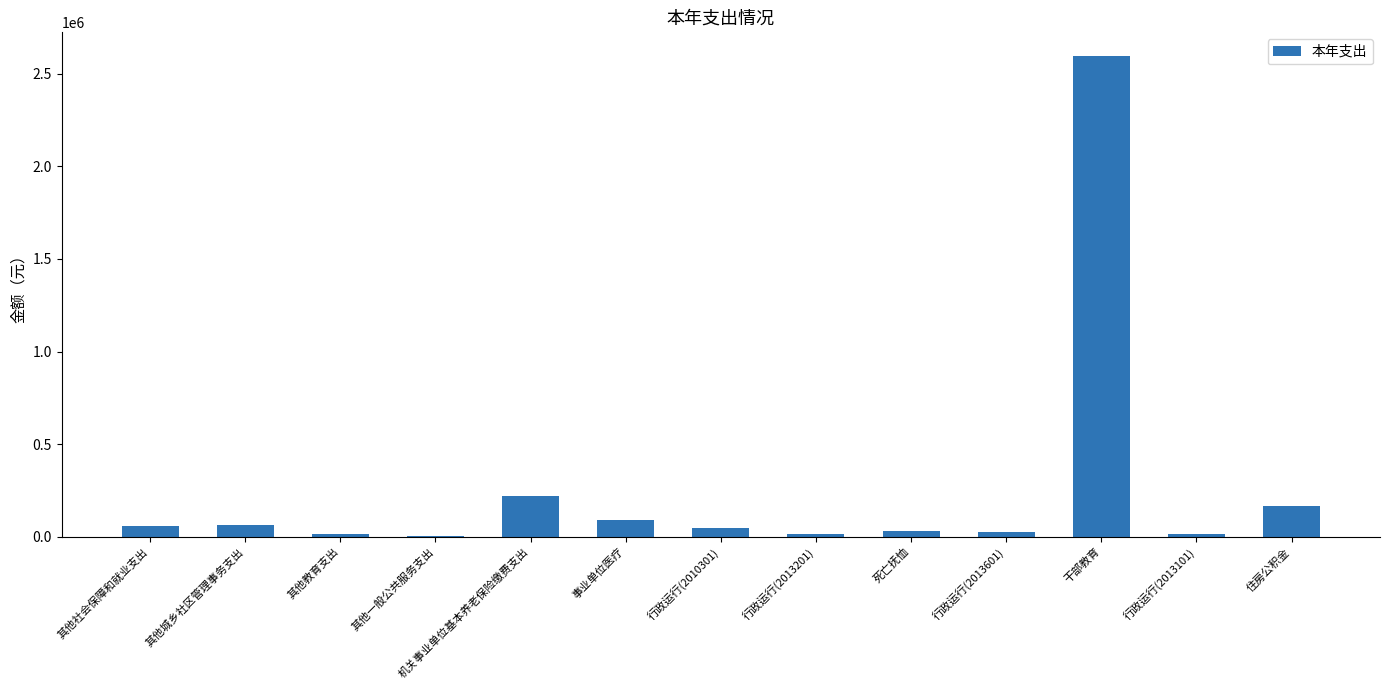

What is the sum of all values?

3339990.9